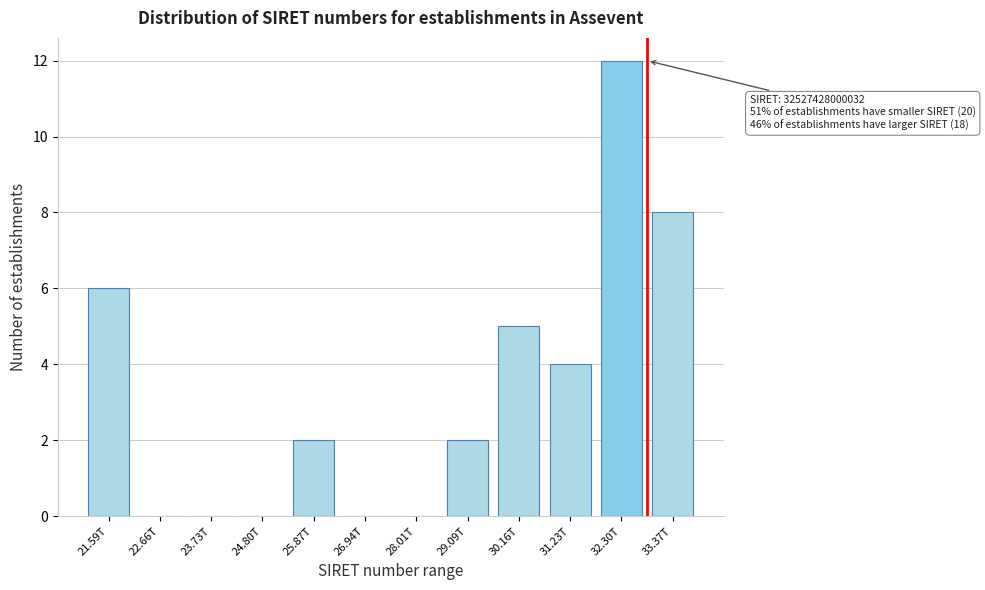

Reading right to left, transcribe all the data shown in this chart.

33.37T=8	32.30T=12	31.23T=4	30.16T=5	29.09T=2	28.01T=0	26.94T=0	25.87T=2	24.80T=0	23.73T=0	22.66T=0	21.59T=6